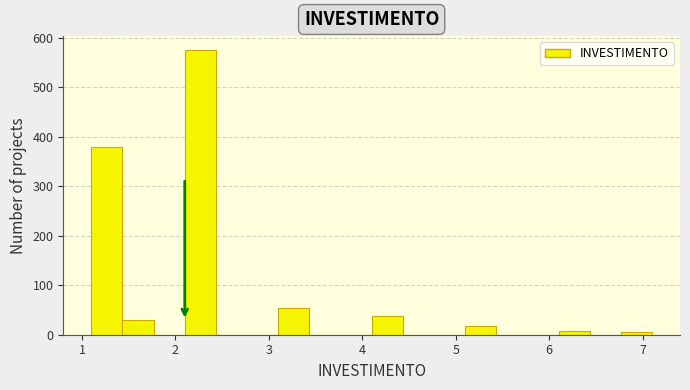

Read against the x-axis, roughly where is the centre of the tallest bar?

2.3